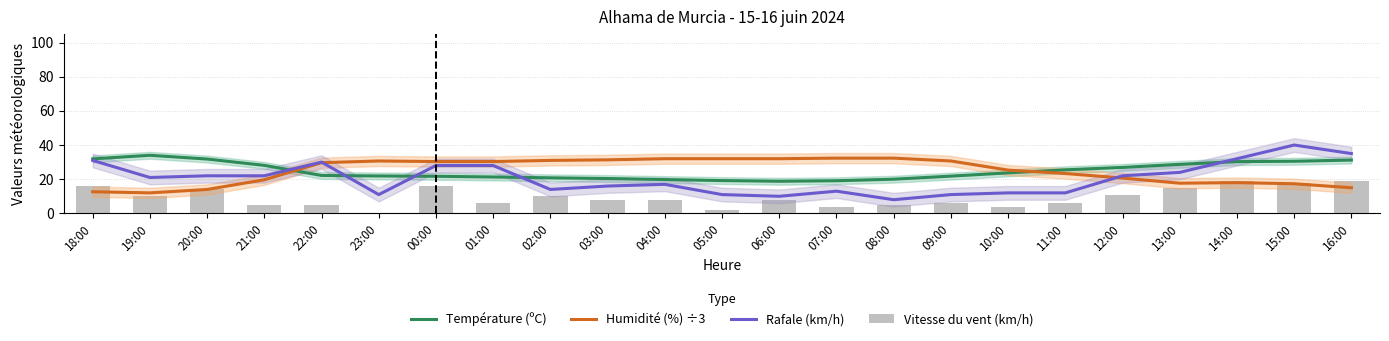

True or false: Humidité (%) ÷3 has a value of 20.7 at 12:00.

True